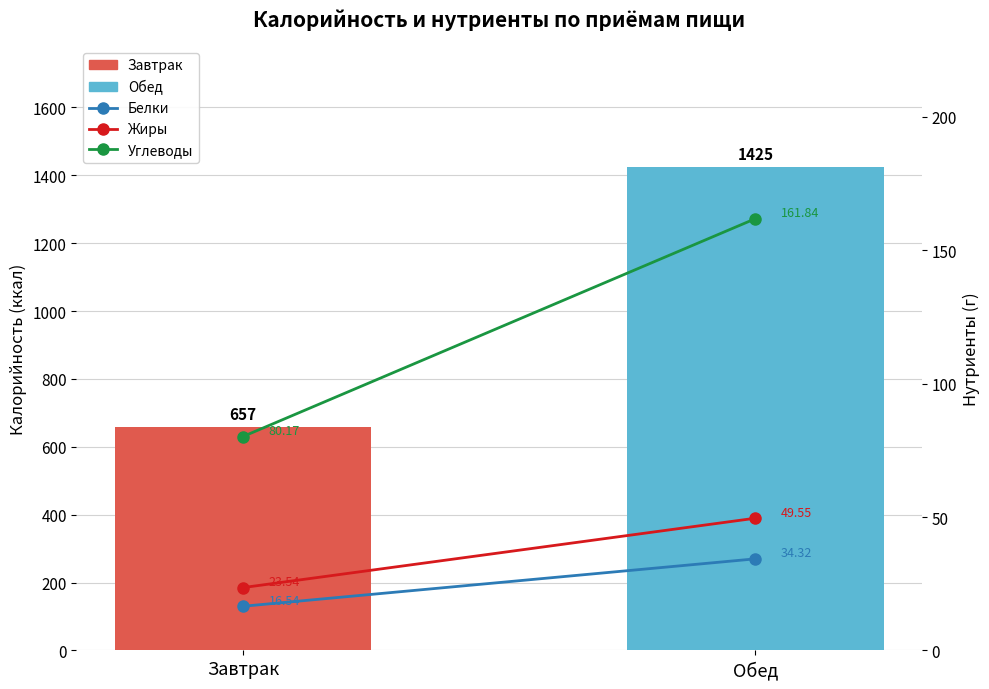

Read the Жиры value at Обед.

49.5